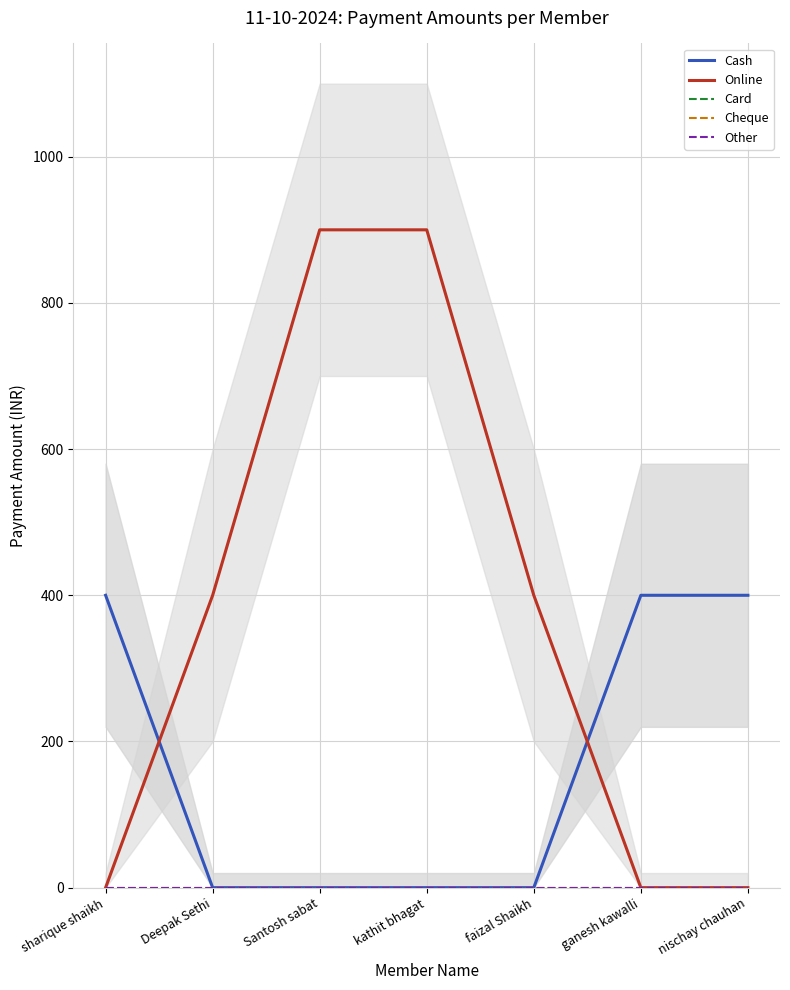

Which series has the largest range (max minus min)?

Online